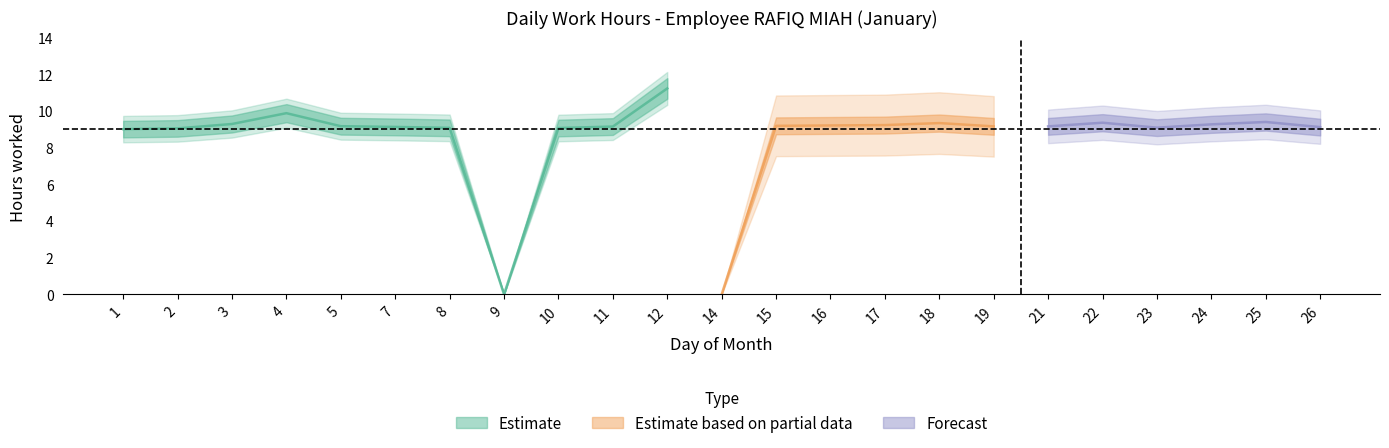

Is this an area chart (filled region under the line)?

No